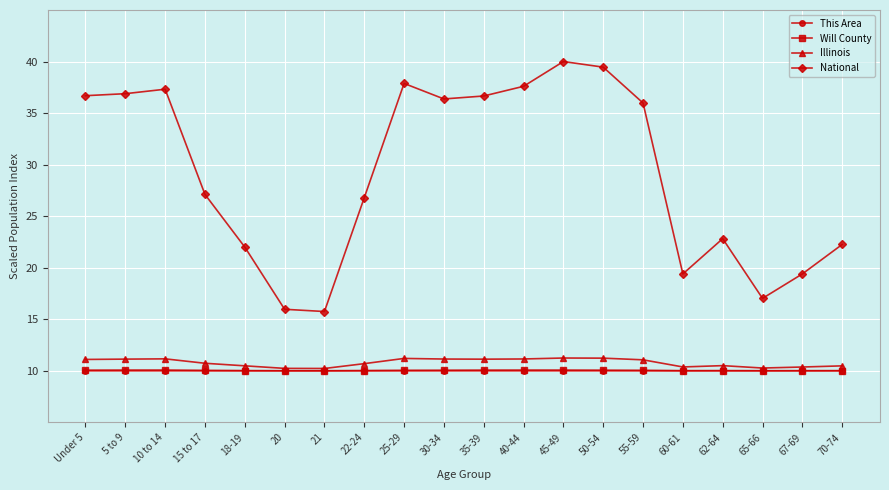

What is the label of the 15th point from the right?

20